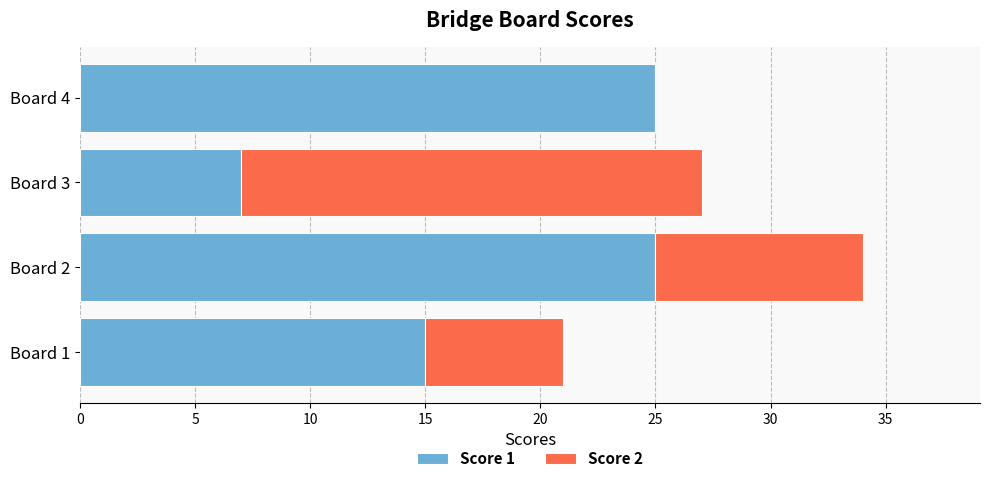

What are all the series names shown in the legend?

Score 1, Score 2